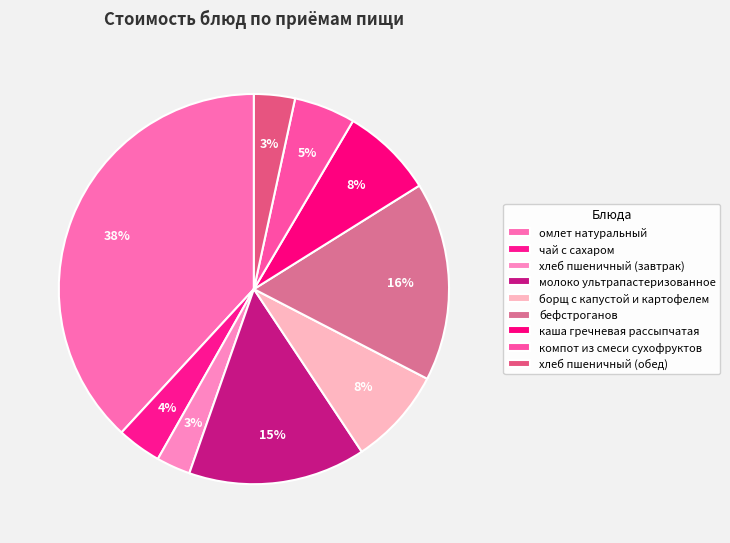

Count the number of slices in the pie.

9